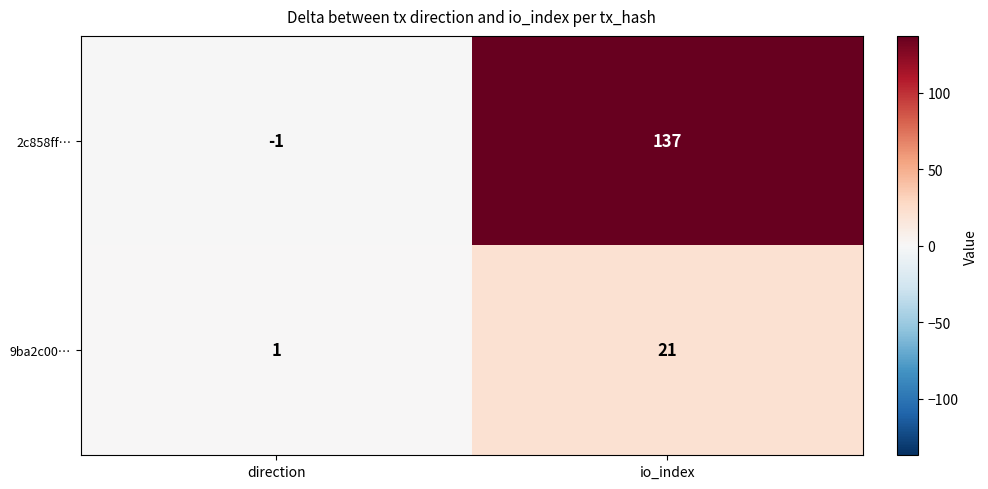

At which category does the chart reach its minimum across all series?

direction